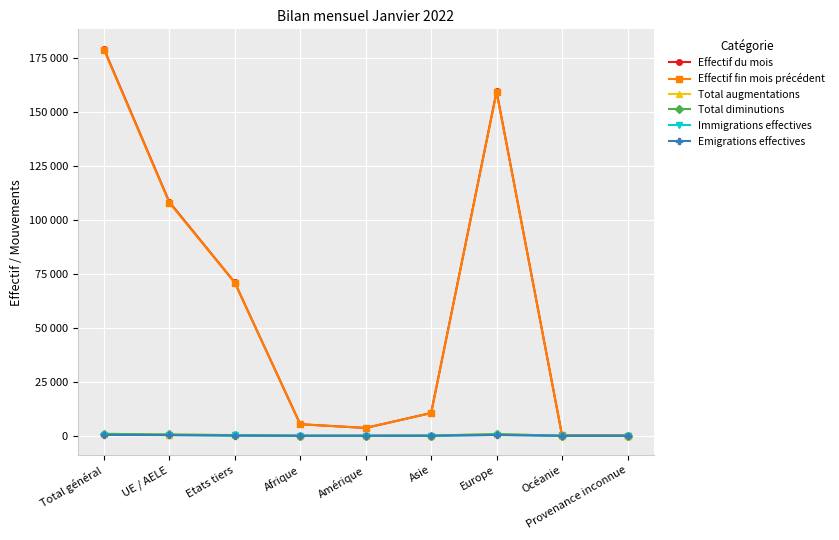

How many times do Total augmentations and Total diminutions cross each other?

6